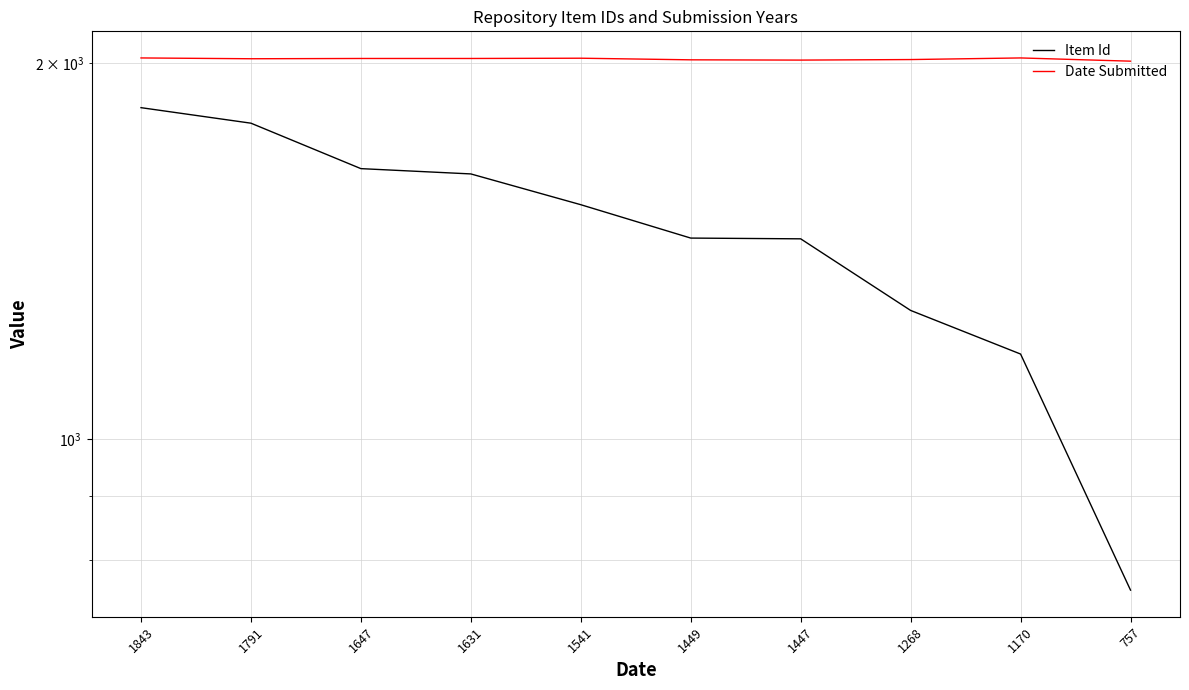

How many data points does each series have?

10